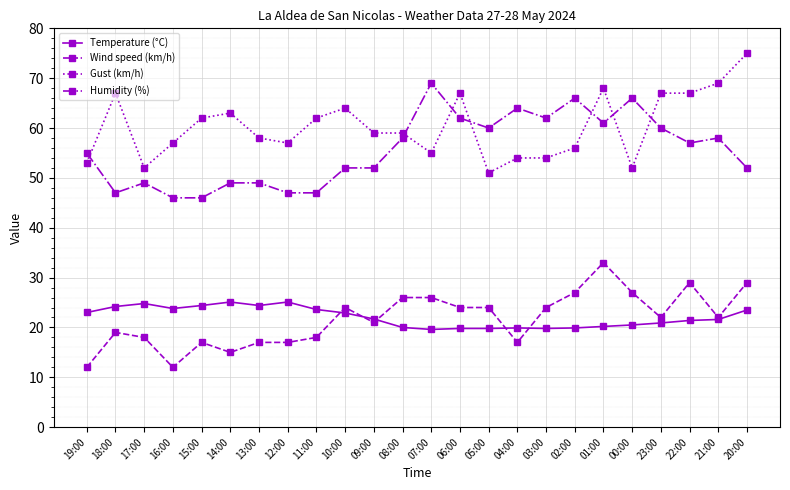

The value of Humidity (%) at 11:00 is 47.0. True or false?

True